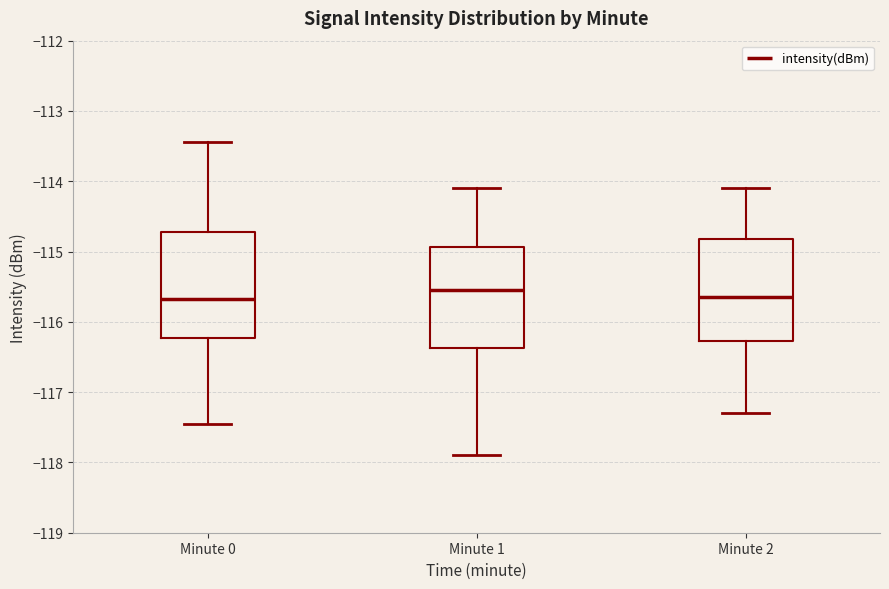

Reading left to right, transcribe this box plot: for each box, give where its median line is, the range the box spans, and where its two whiskers end, as read against the y-axis. The values are not printed on the chart, so give them approximately, as read against the axis.

Minute 0: median -115.7, box -116.2 to -114.7, whiskers -117.5 to -113.4
Minute 1: median -115.5, box -116.4 to -114.9, whiskers -117.9 to -114.1
Minute 2: median -115.6, box -116.3 to -114.8, whiskers -117.3 to -114.1